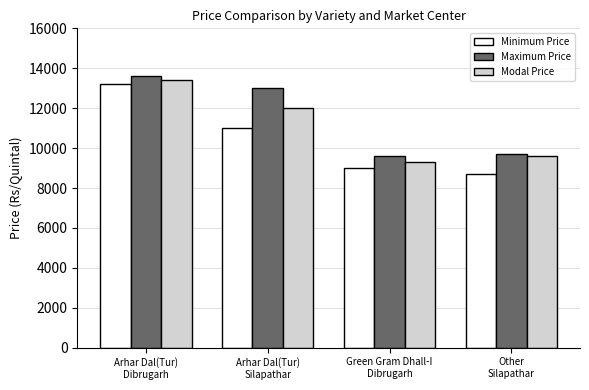

How many data points in Modal Price are less than 12000?

2